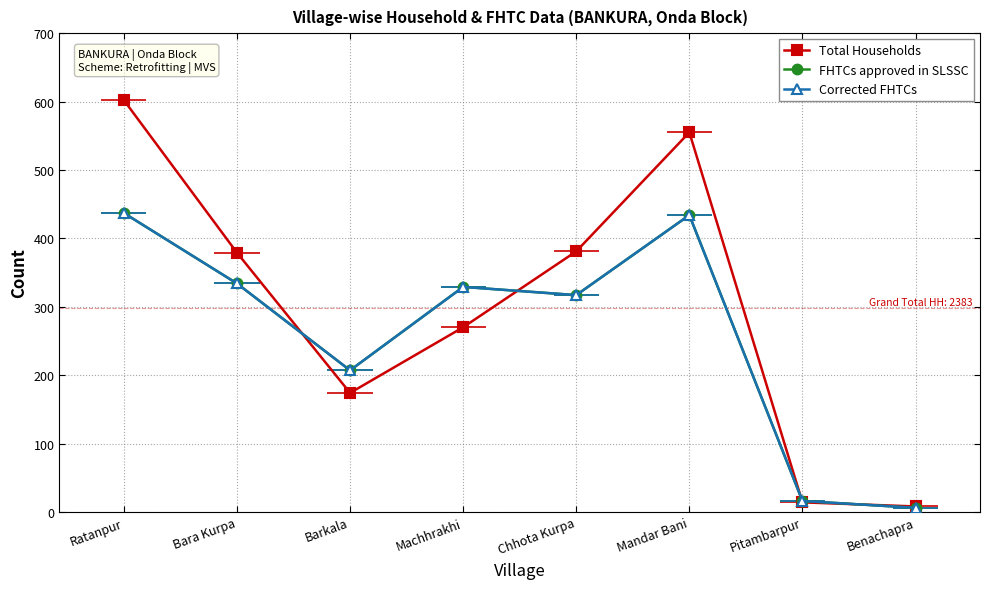

At which category does Total Households reach its first local peak?

Mandar Bani